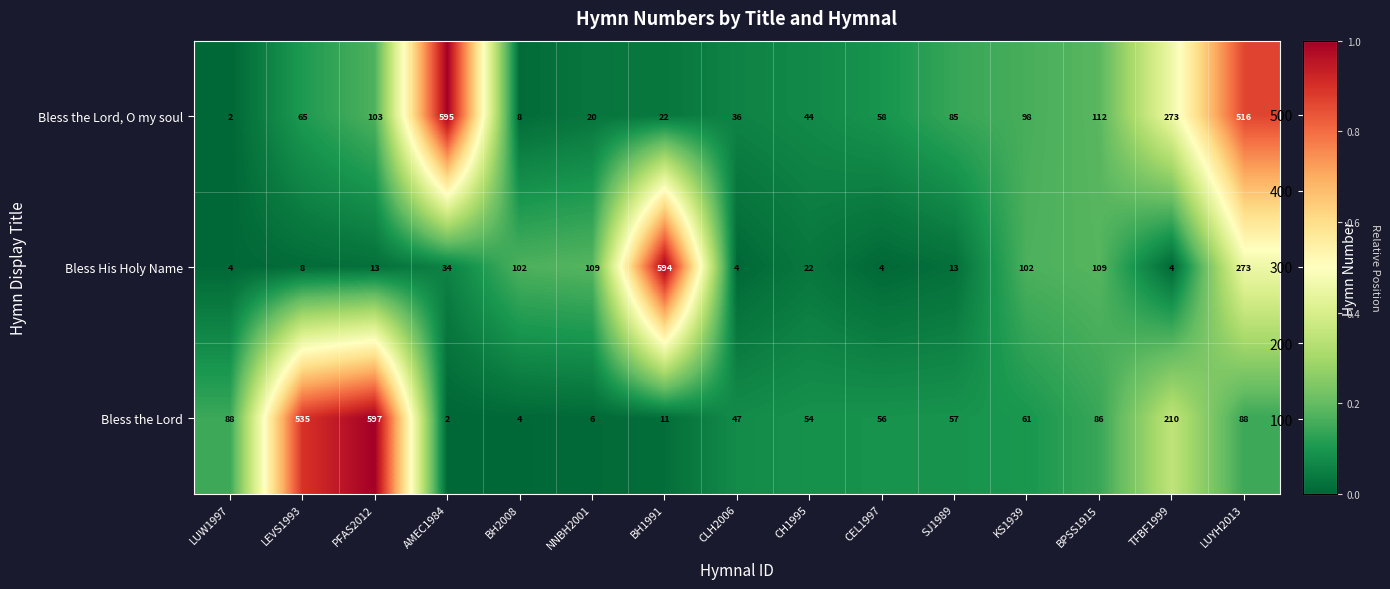

What is the maximum value shown in the chart?

597